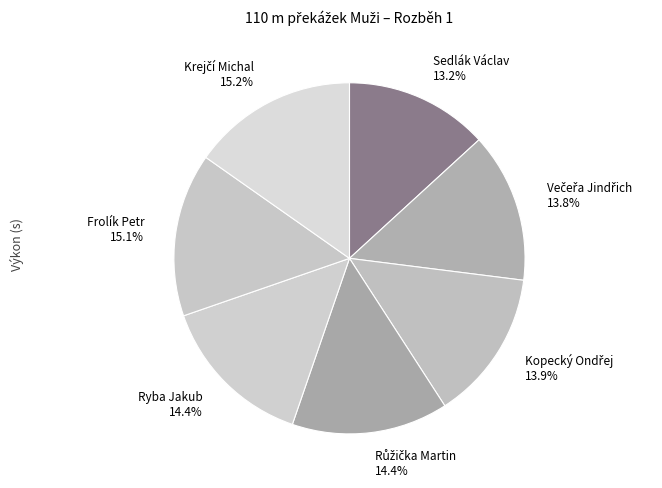

What portion of the pie excludes Sedlák Václav?

86.8%